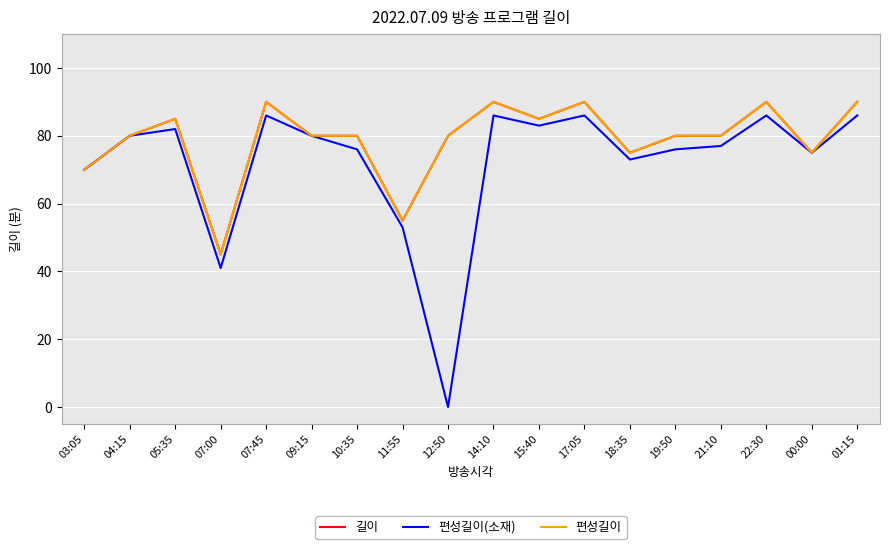

What is the sum of all 길이 values?

1420